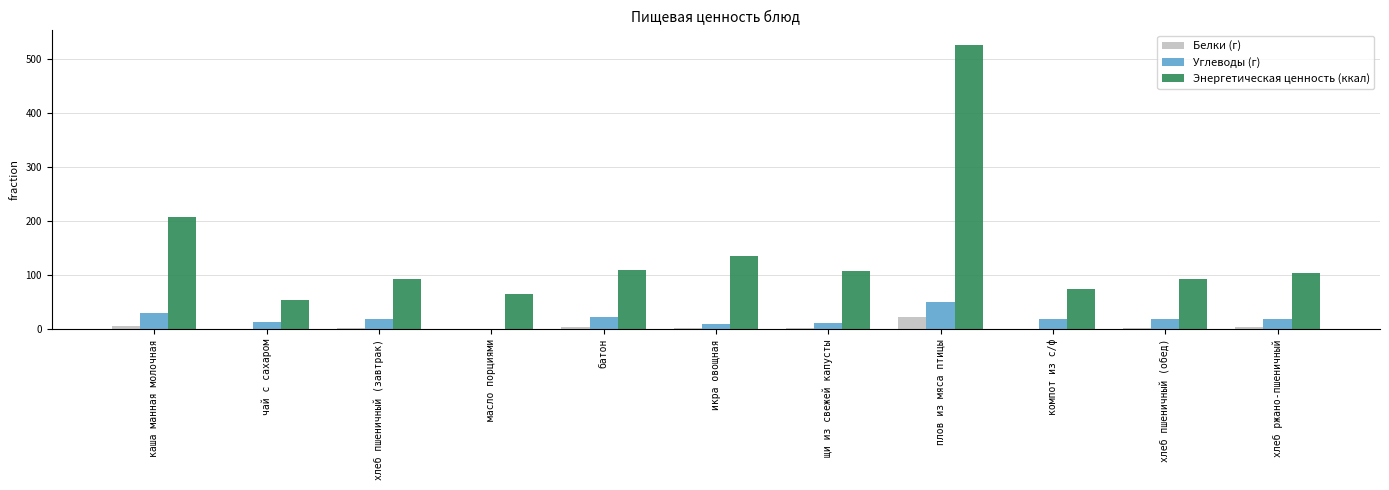

What is the highest value of the Энергетическая ценность (ккал) series?

527.3